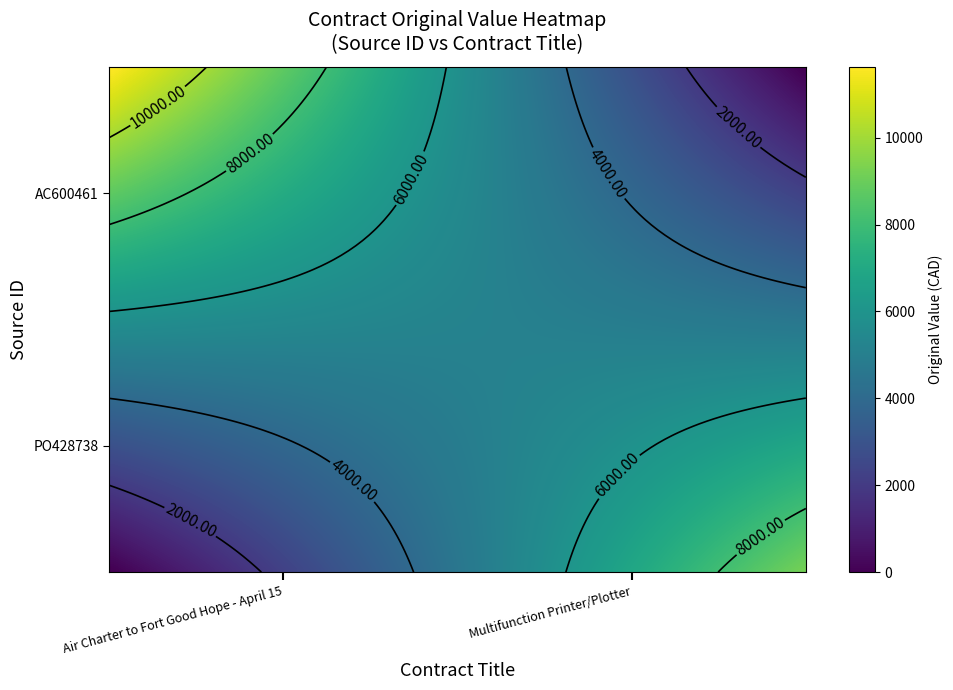

Between Air Charter to Fort Good Hope - April 15 and Multifunction Printer/Plotter, which series saw the biggest shift?

AC600461